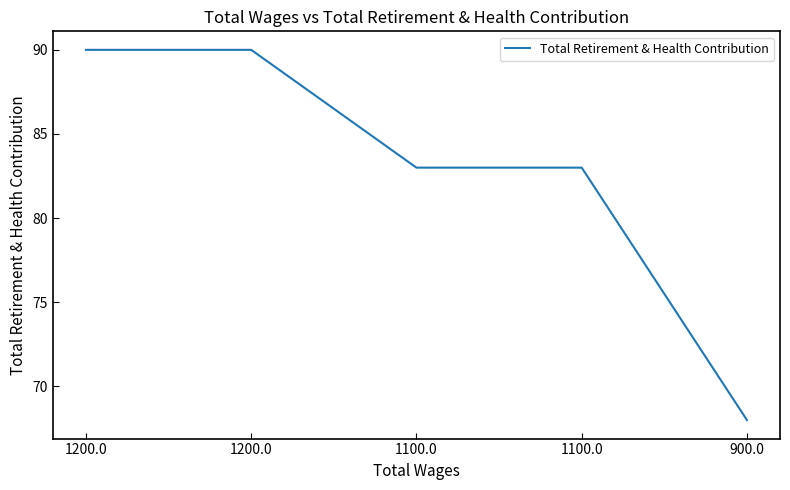

Rank the categories by value from highest to lowest.

1200.0, 1200.0, 1100.0, 1100.0, 900.0